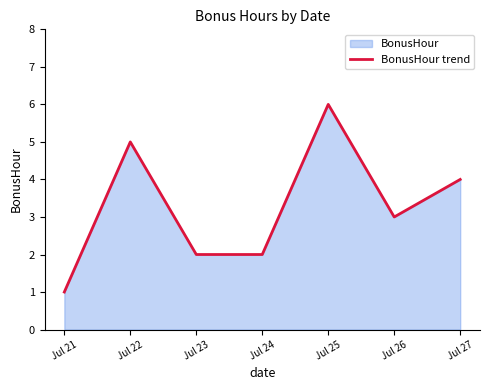

True or false: there are more than 2 points higher than both neighbors.

False